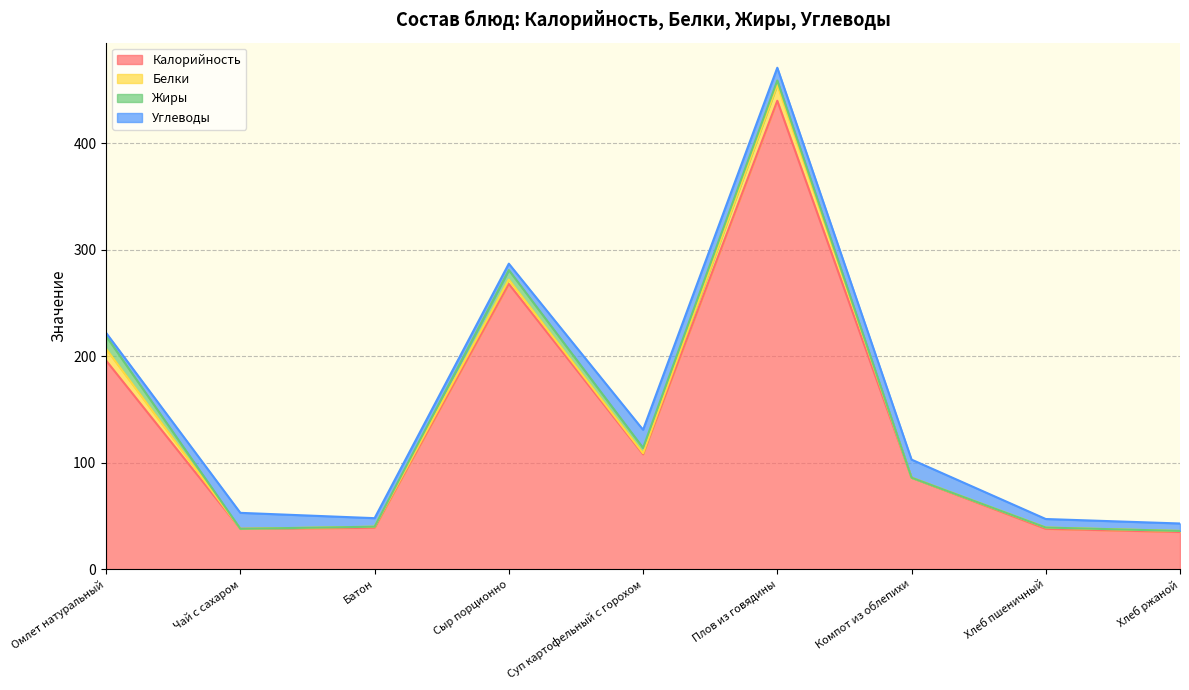

True or false: Белки and Калорийность cross at least once.

False